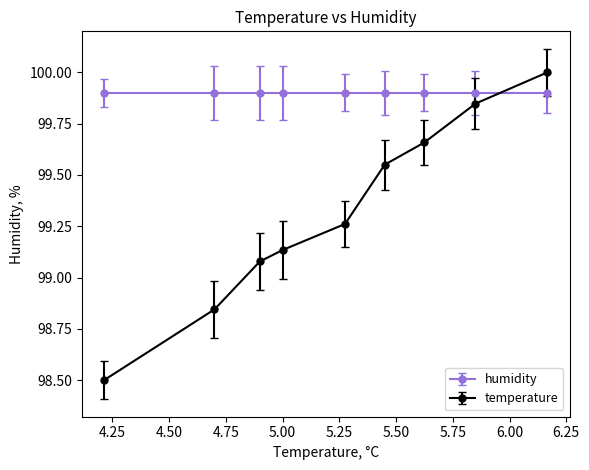

At how many categories does at least one series exceed 99?

9